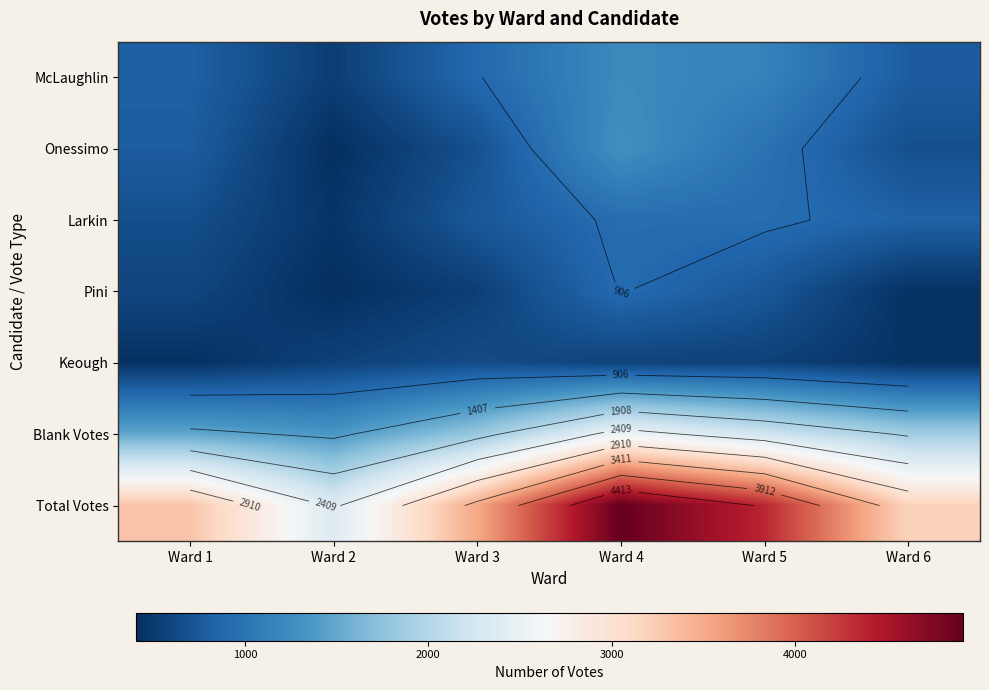

Which category has the highest value in the Larkin series?

Ward 4